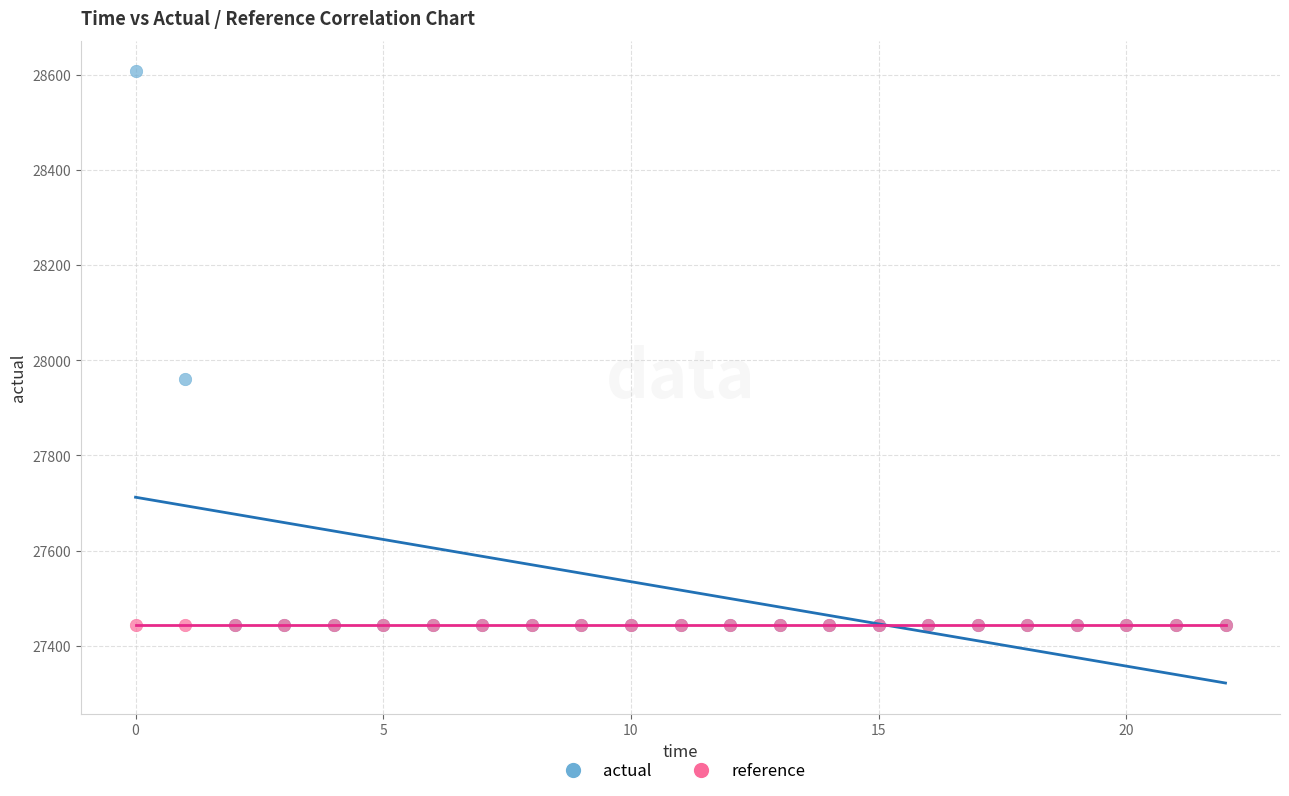

Across all series, what Y value is closest to 28025?

27960.5